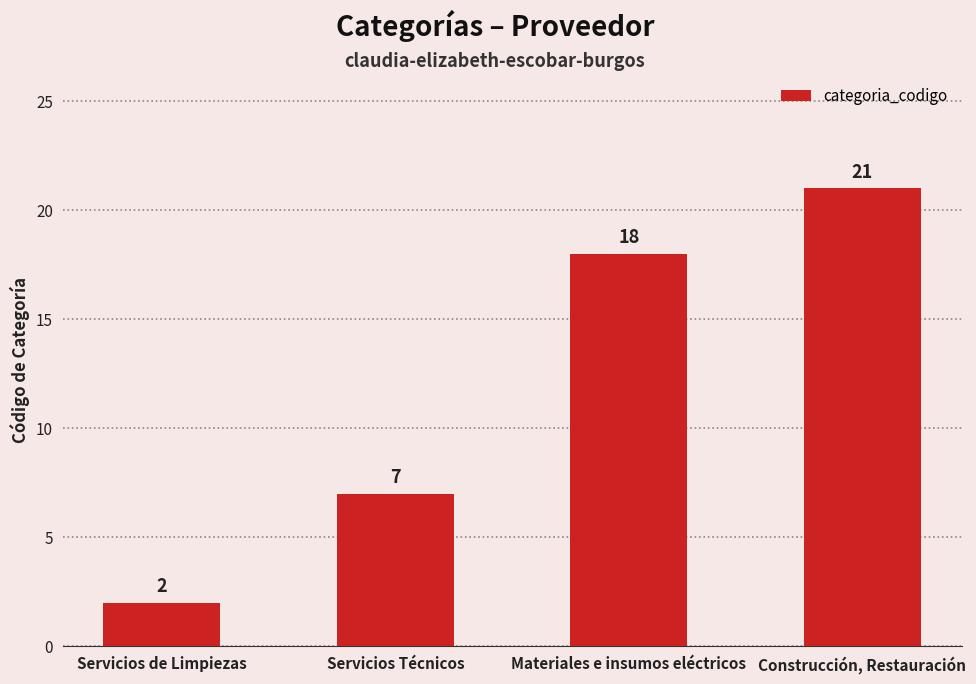

Between Servicios de Limpiezas and Construcción, Restauración, which is larger?

Construcción, Restauración